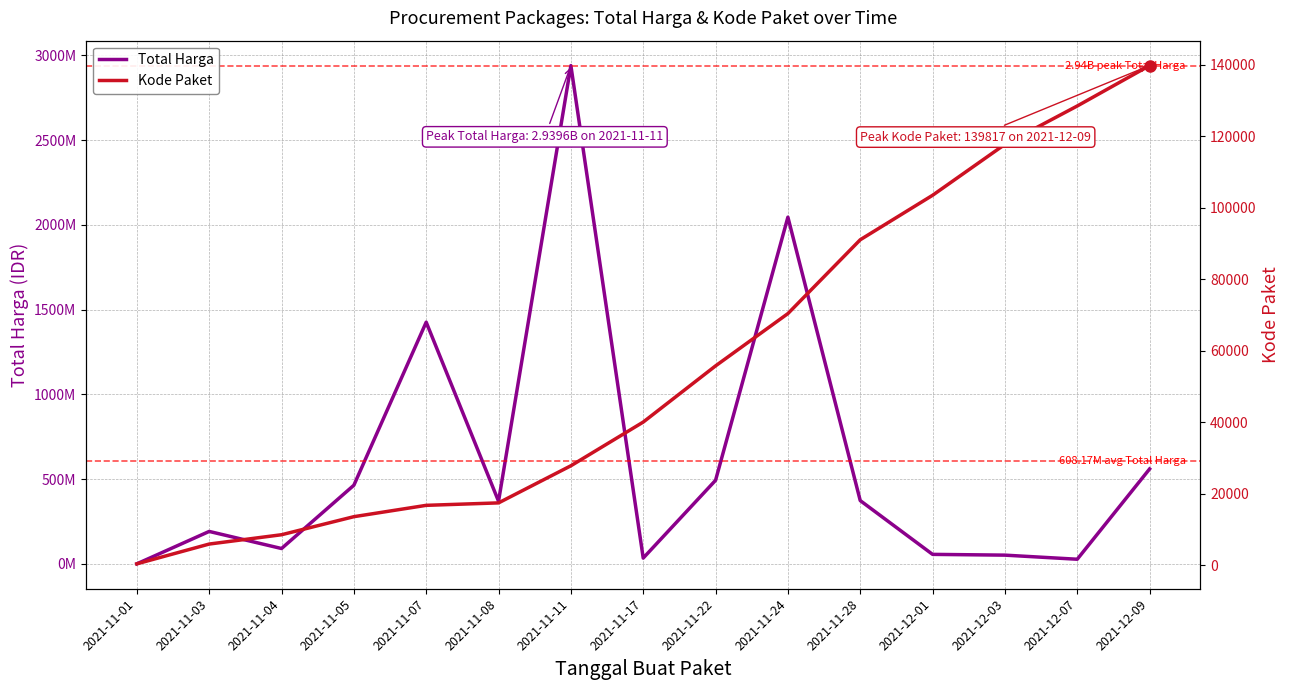

What is the label of the 7th point from the right?

2021-11-22